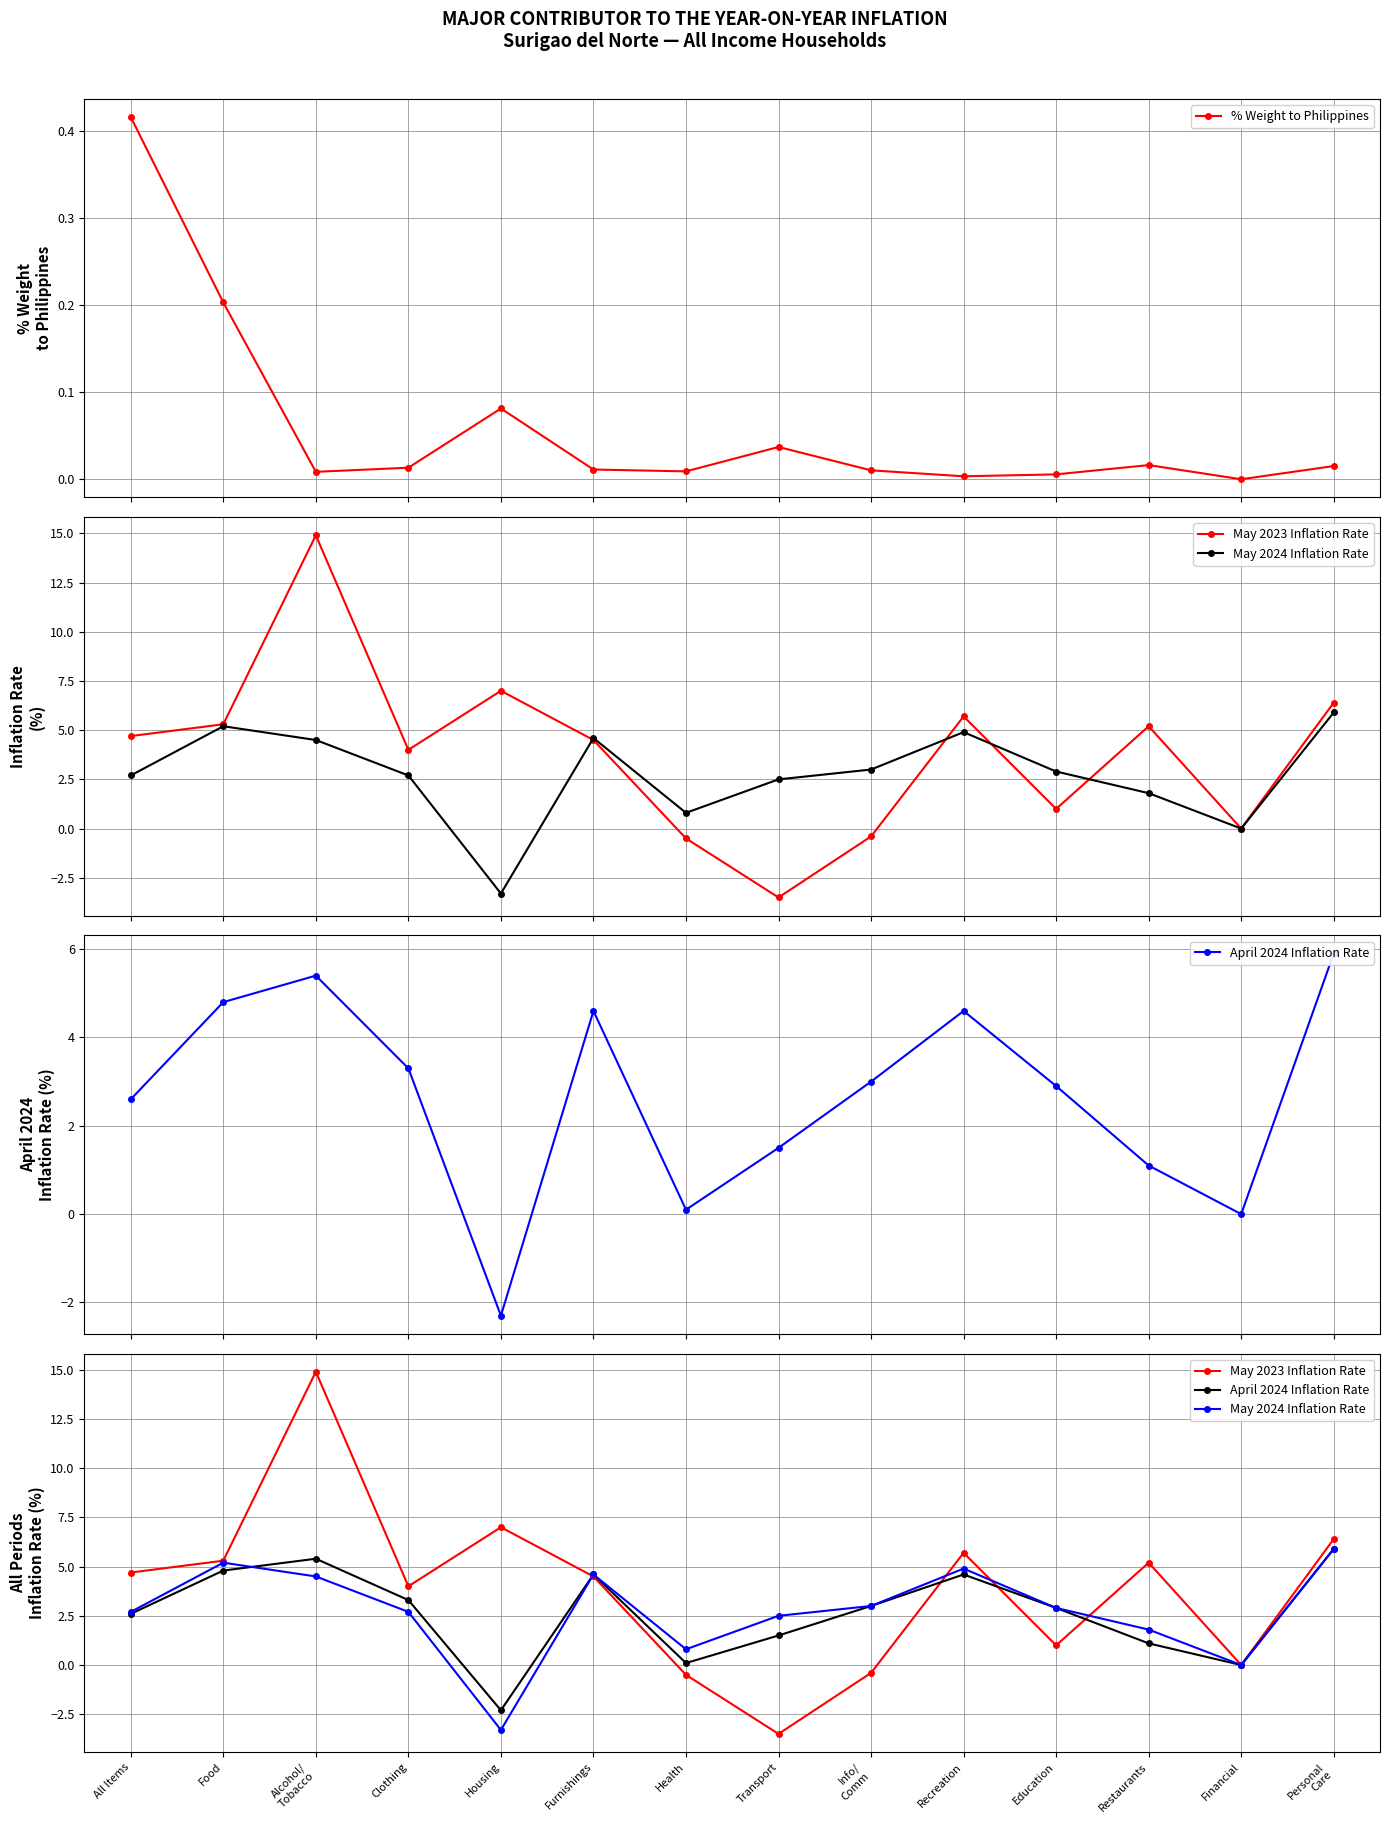

What is the spread (max minus min) of values at Alcohol/
Tobacco?

14.9